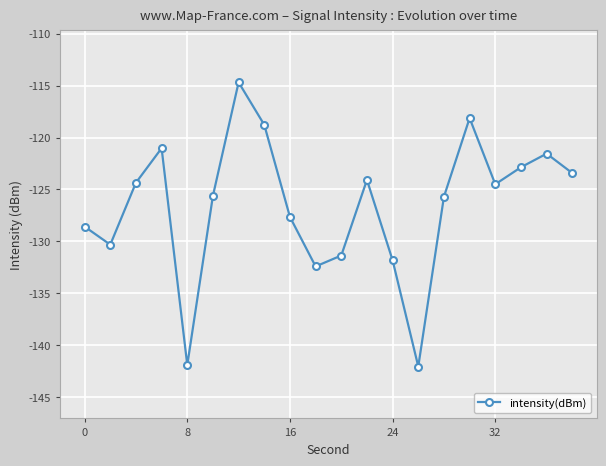

What is the average value?

-126.5